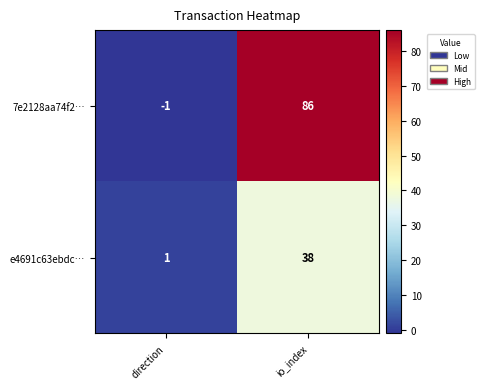

The 7e2128aa74f2… series shows 86 at io_index. True or false?

True